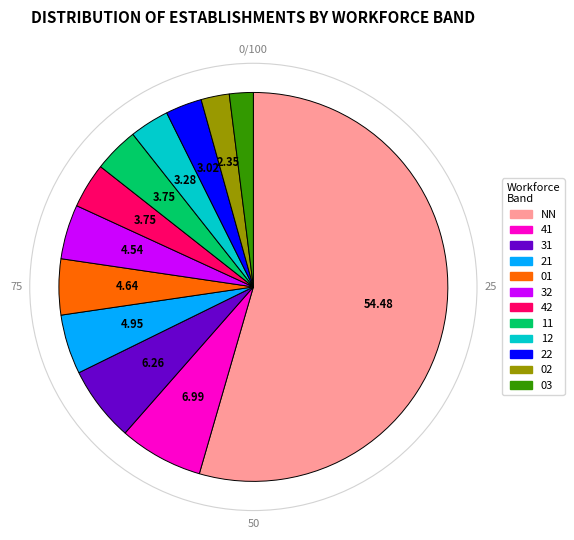

Which slice is the largest?

NN